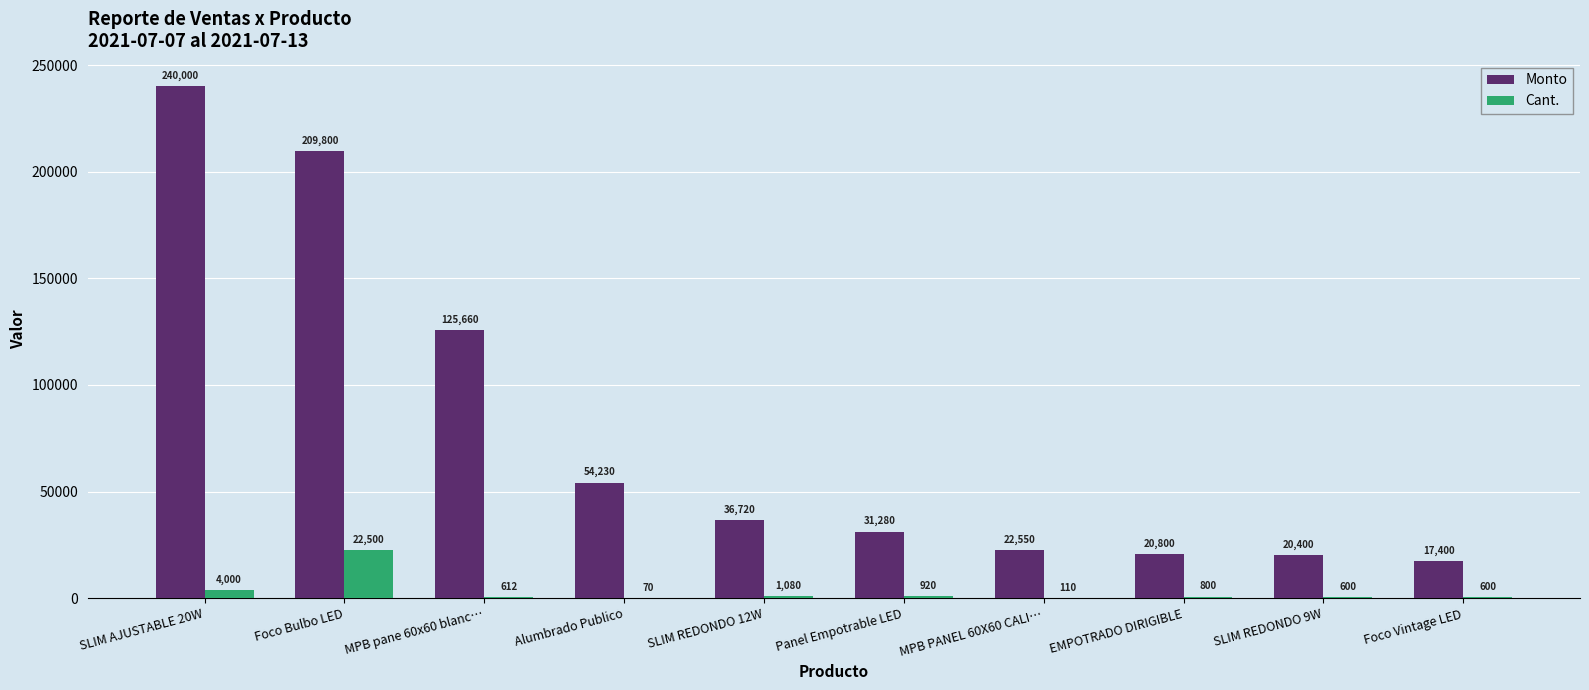

At which label does Cant. reach its peak?

Foco Bulbo LED